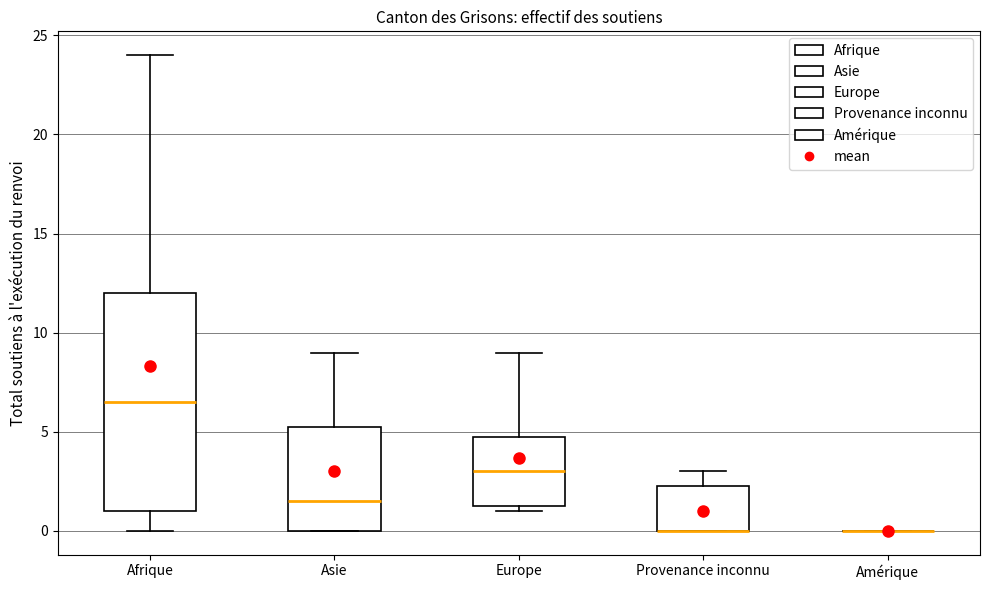

Reading left to right, transcribe this box plot: for each box, give where its median line is, the range the box spans, and where its two whiskers end, as read against the y-axis. The values are not printed on the chart, so give them approximately, as read against the axis.

Afrique: median 6.5, box 1.0 to 12.0, whiskers 0.0 to 24.0
Asie: median 1.5, box 0.0 to 5.5, whiskers 0.0 to 9.0
Europe: median 3.0, box 1.5 to 5.0, whiskers 1.0 to 9.0
Provenance inconnu: median 0.0 (drawn on the box's lower edge), box 0.0 to 2.5, whiskers 0.0 to 3.0
Amérique: box collapsed to a line at 0.0, whiskers 0.0 to 0.0